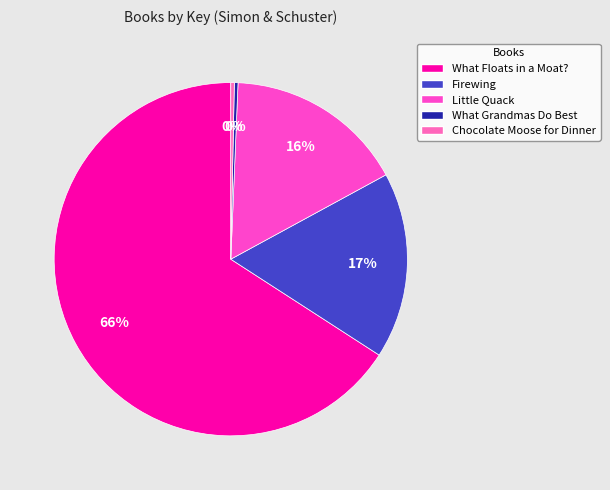

Count the number of slices in the pie.

5